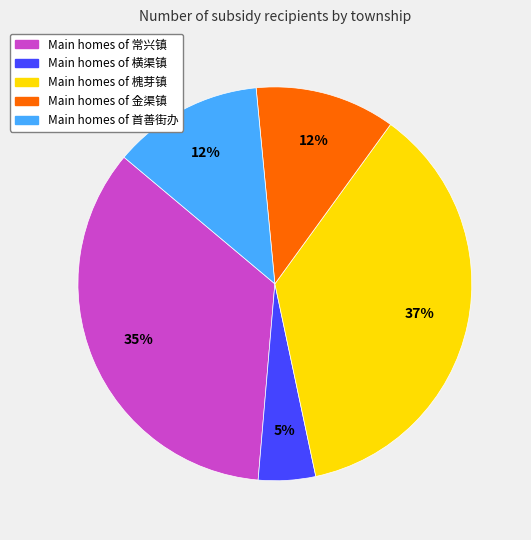

Is there a majority slice in this chart?

No